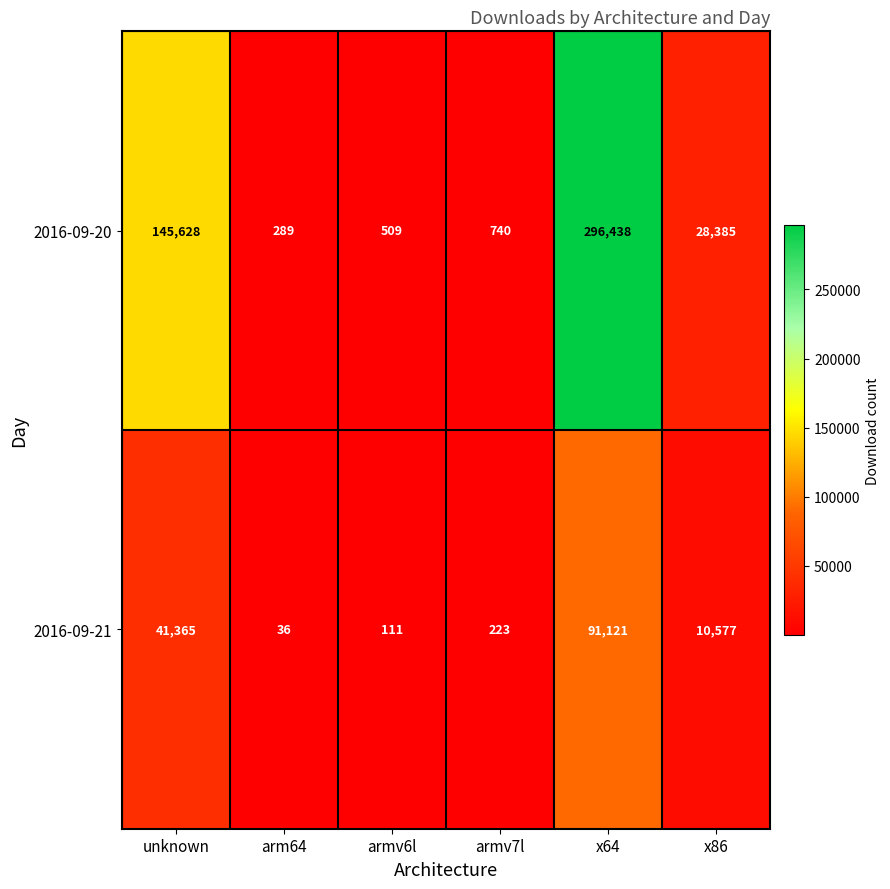

Which series has the largest total across all categories?

2016-09-20